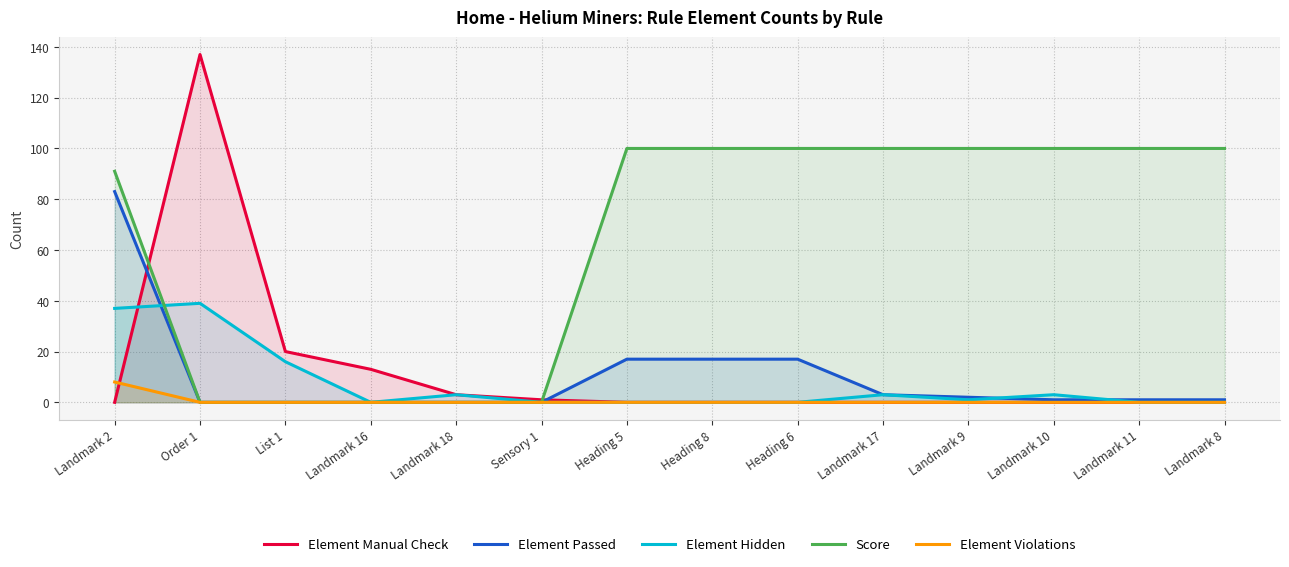

At which label does Element Violations reach its peak?

Landmark 2